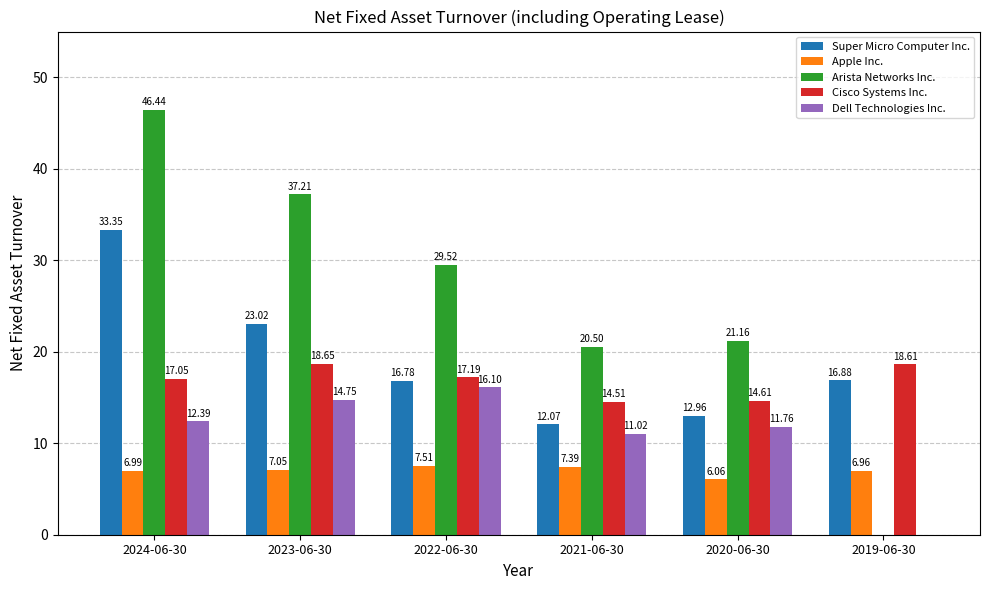

What is the sum of the Super Micro Computer Inc. values at 2019-06-30 and 2020-06-30?

29.8